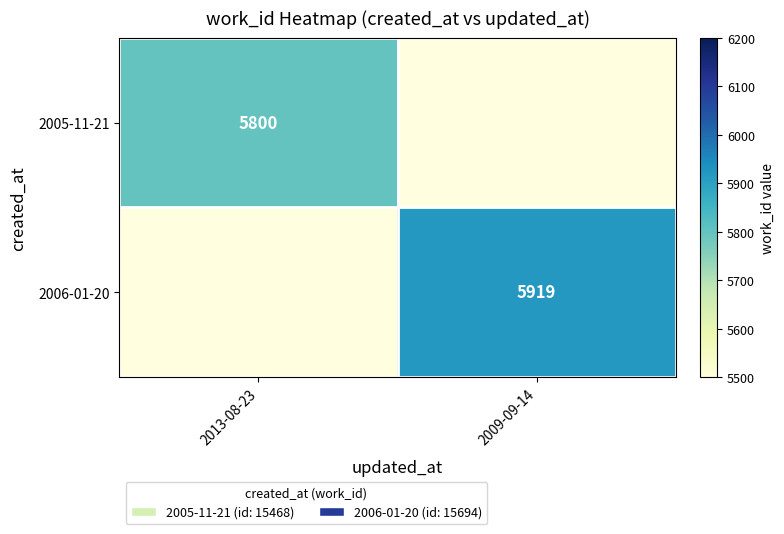

True or false: 2006-01-20 has a value of 3422 at 2009-09-14.

False